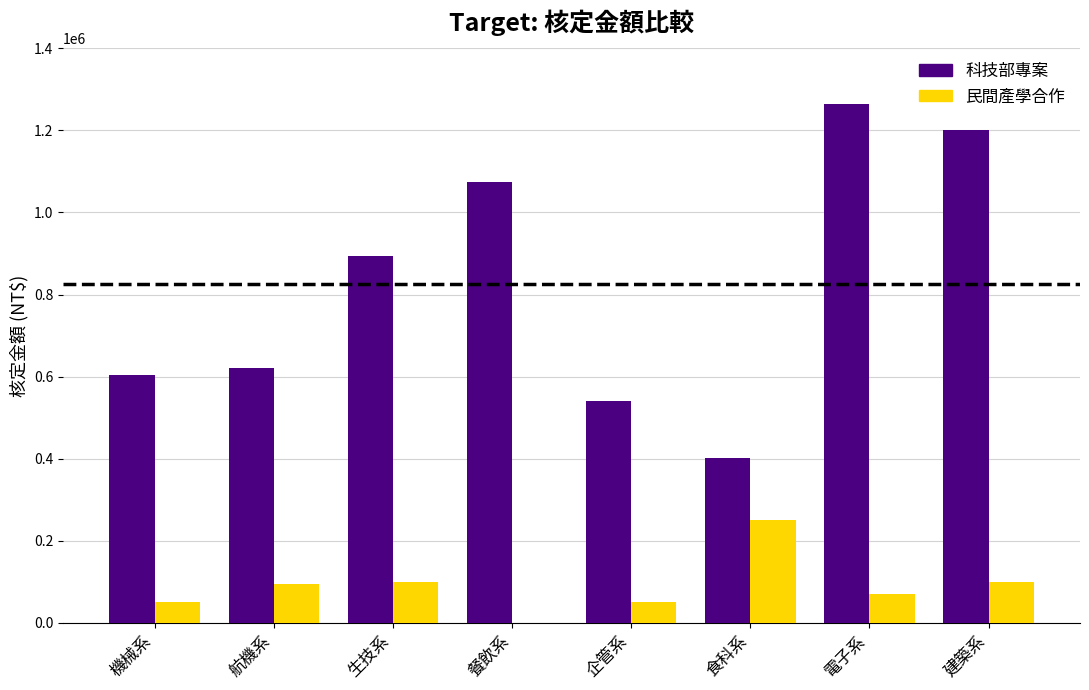

Count the number of categories in the chart.

8